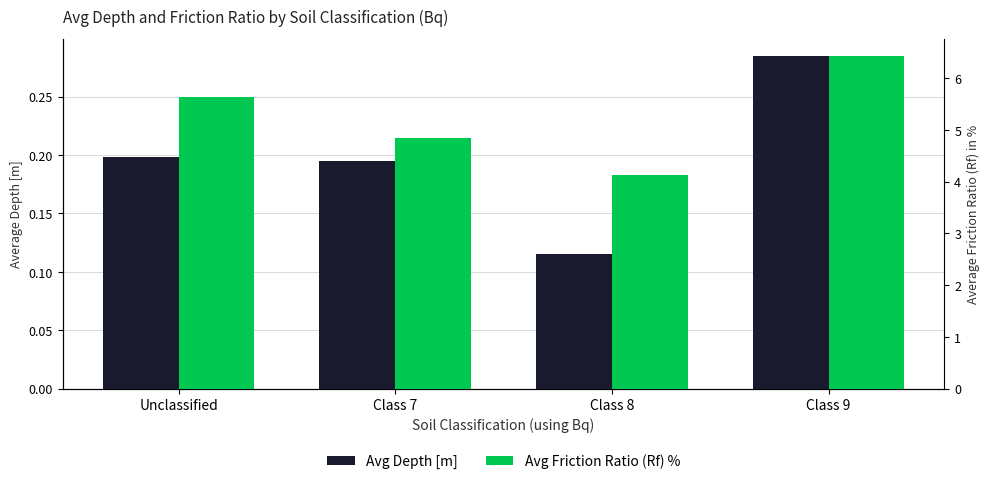

What is the difference between the Avg Friction Ratio (Rf) % values at Class 9 and Unclassified?

0.8